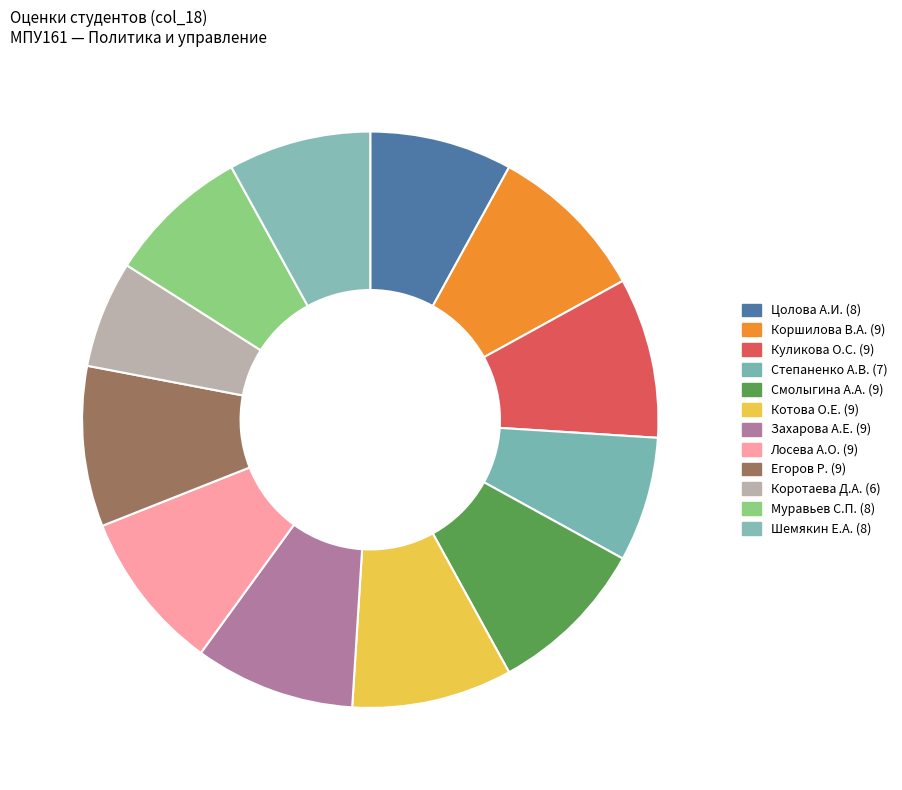

Count the number of slices in the pie.

12